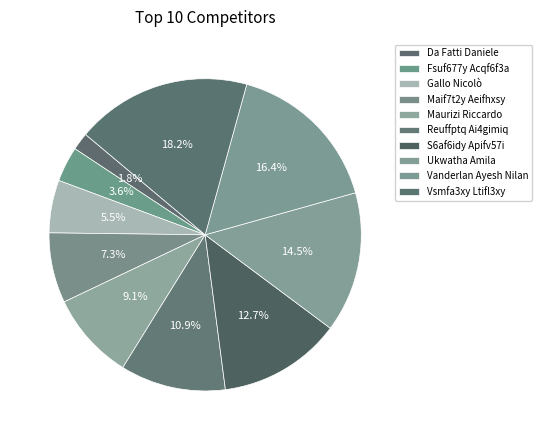

Between Da Fatti Daniele and Gallo Nicolò, which is larger?

Gallo Nicolò